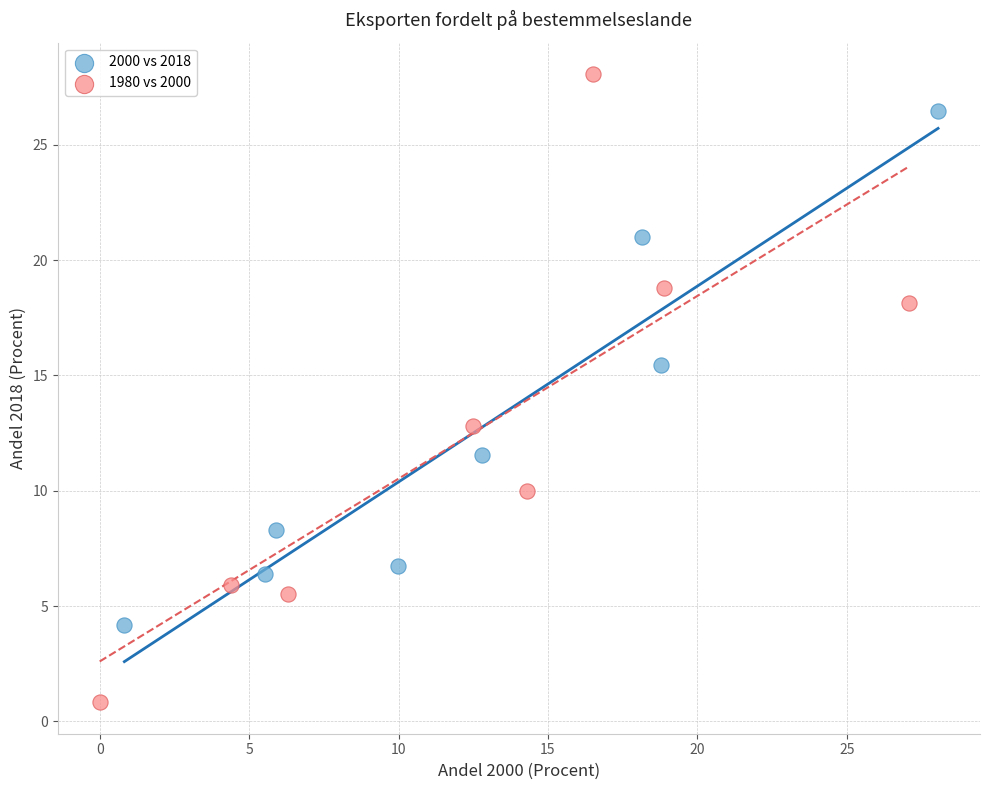

Which series has the largest Y range (max minus min)?

1980 vs 2000